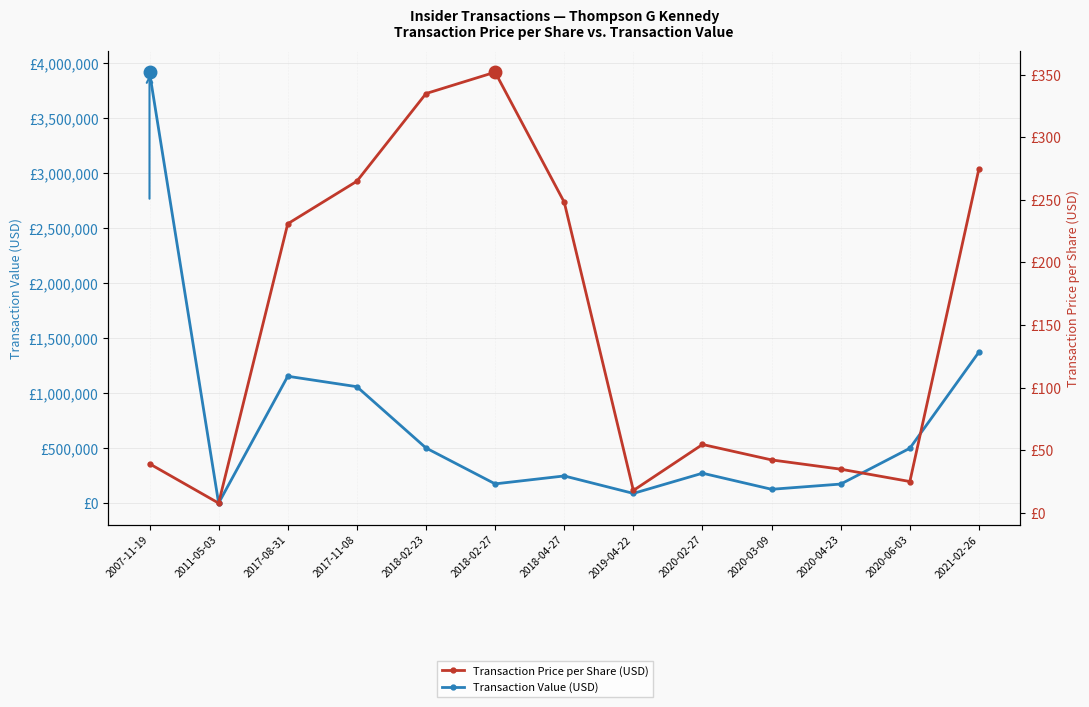

List the series in order of their peak value, highest first.

Transaction Value (USD), Transaction Price per Share (USD)